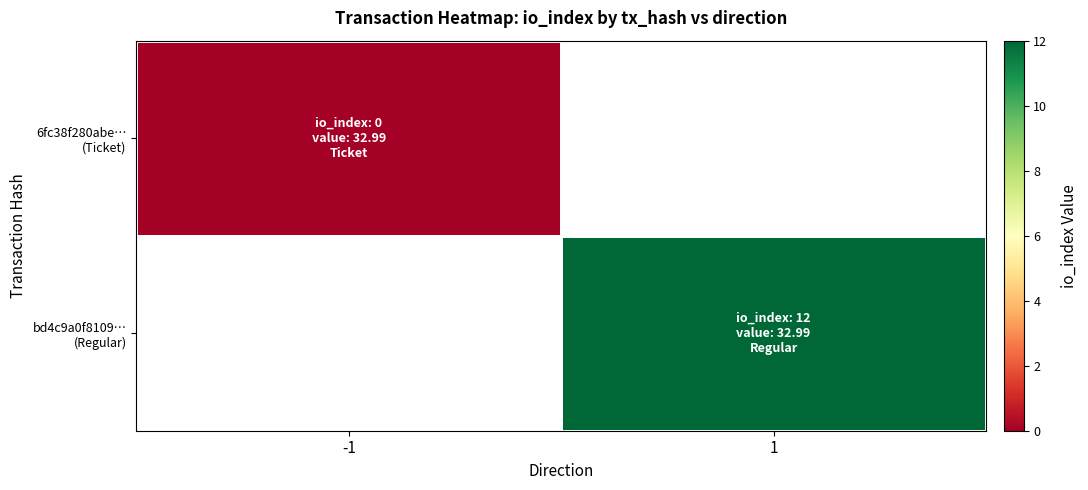

At 1, list the series in order from smallest to largest.

6fc38f280abe… (Ticket), bd4c9a0f8109… (Regular)